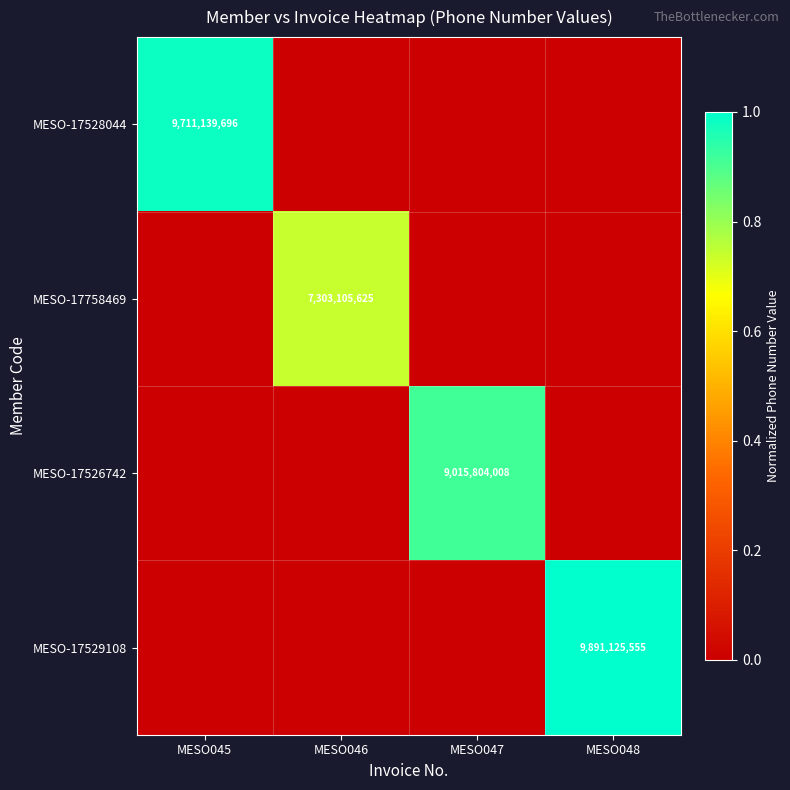

The MESO-17528044 series shows 1.7 at MESO045. True or false?

False